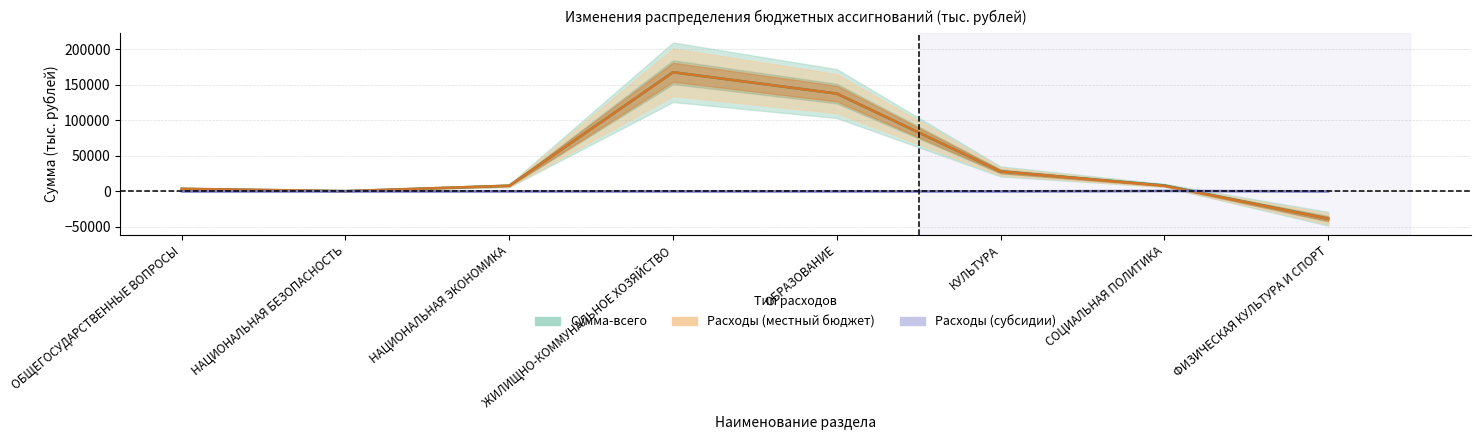

What is the label of the 3rd point from the right?

КУЛЬТУРА